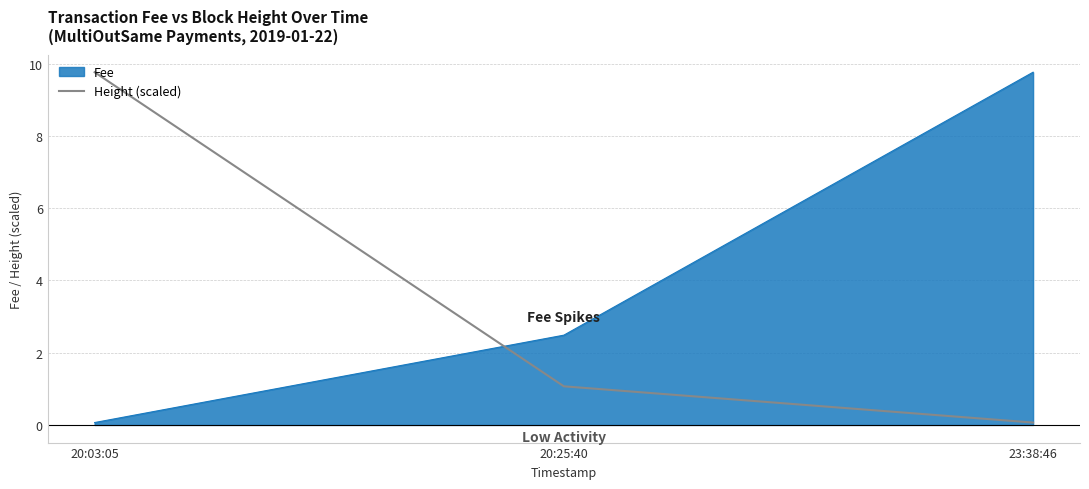

What is the average value of the Height (scaled) series?

3.6